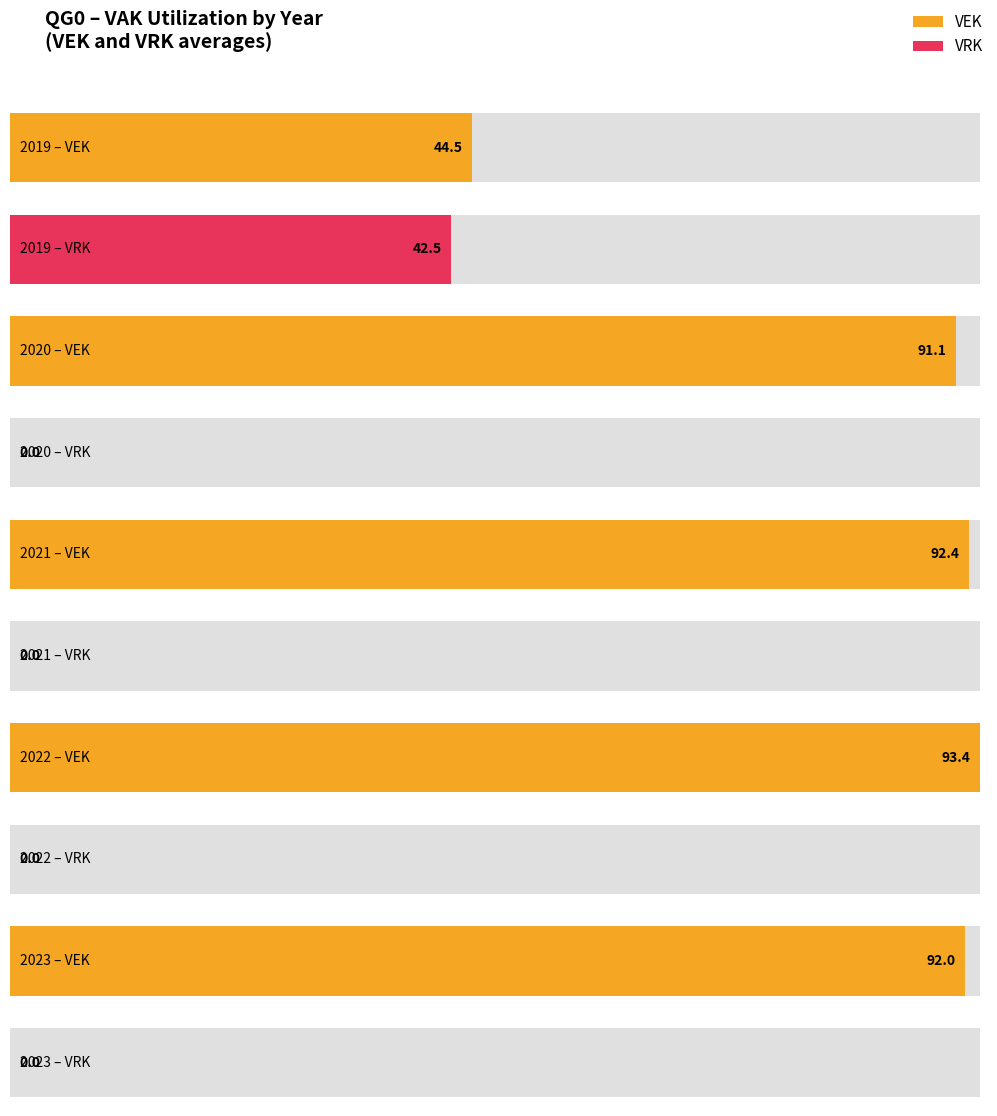

What are all the series names shown in the legend?

VEK, VRK